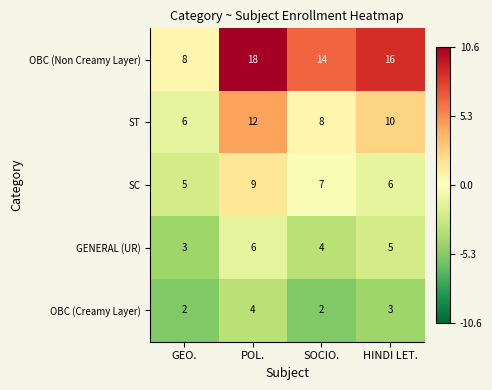

How many data points does each series have?

4